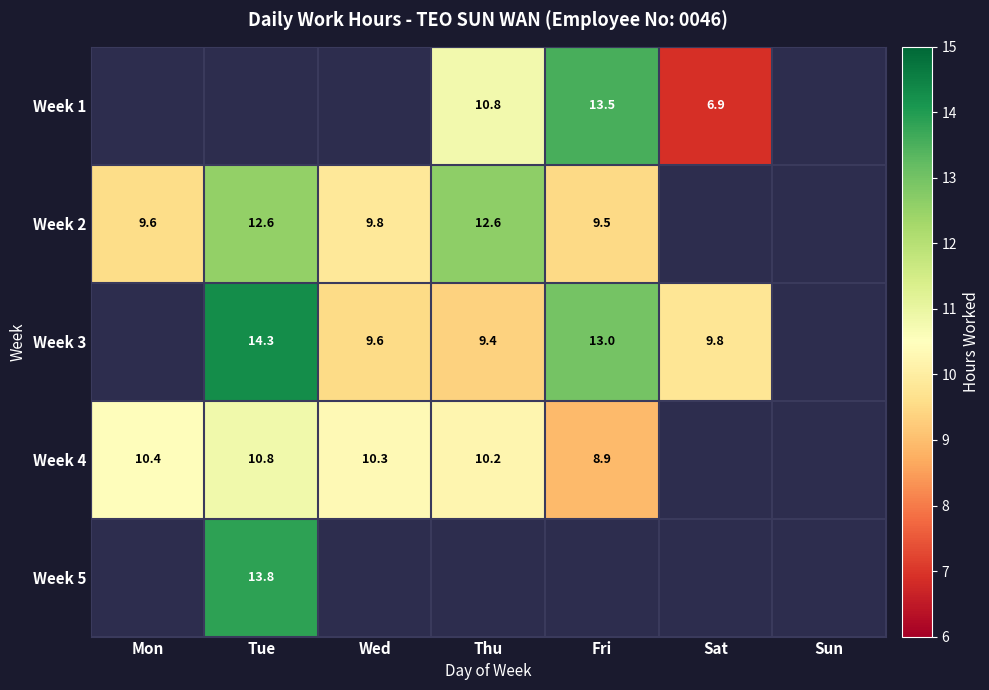

True or false: Week 4 has a value of 11.9 at Fri.

False